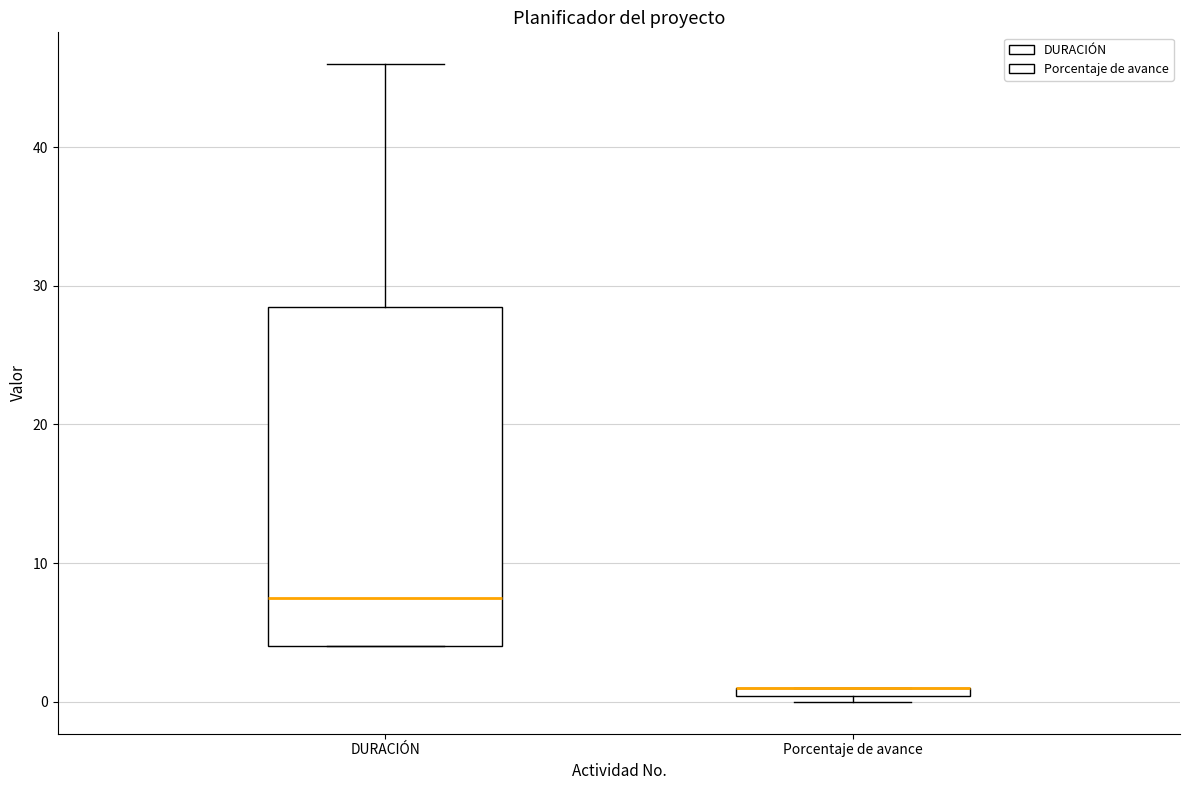

Comparing the boxes themselves (not the whiskers), which one is the tallest?

DURACIÓN